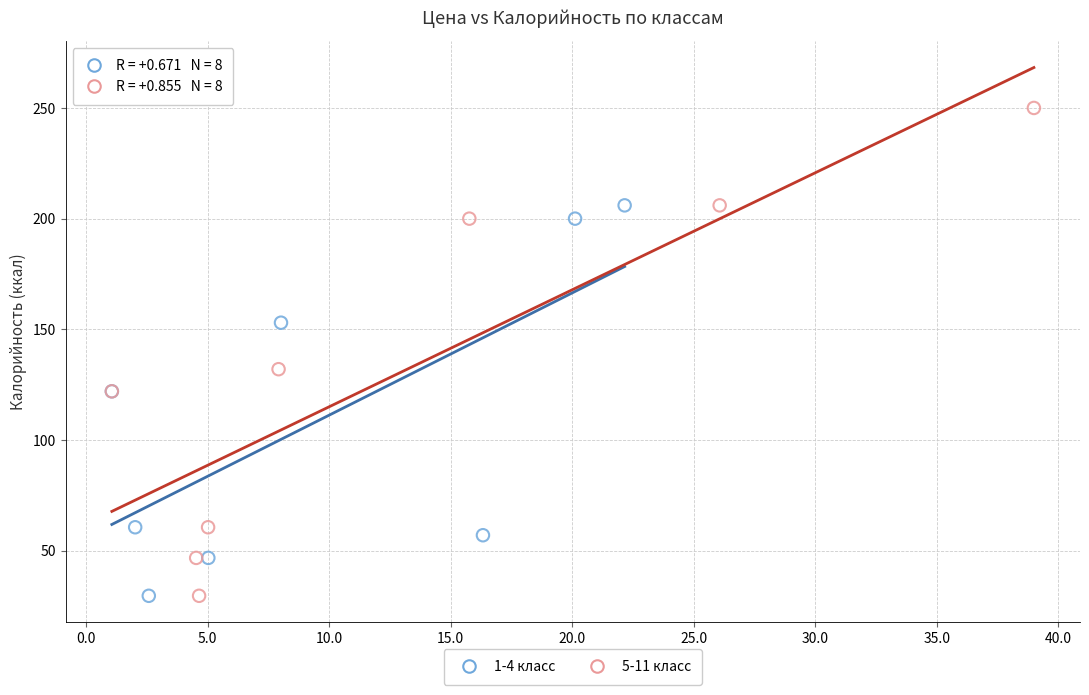

Which series reaches the maximum Y coordinate?

5-11 класс